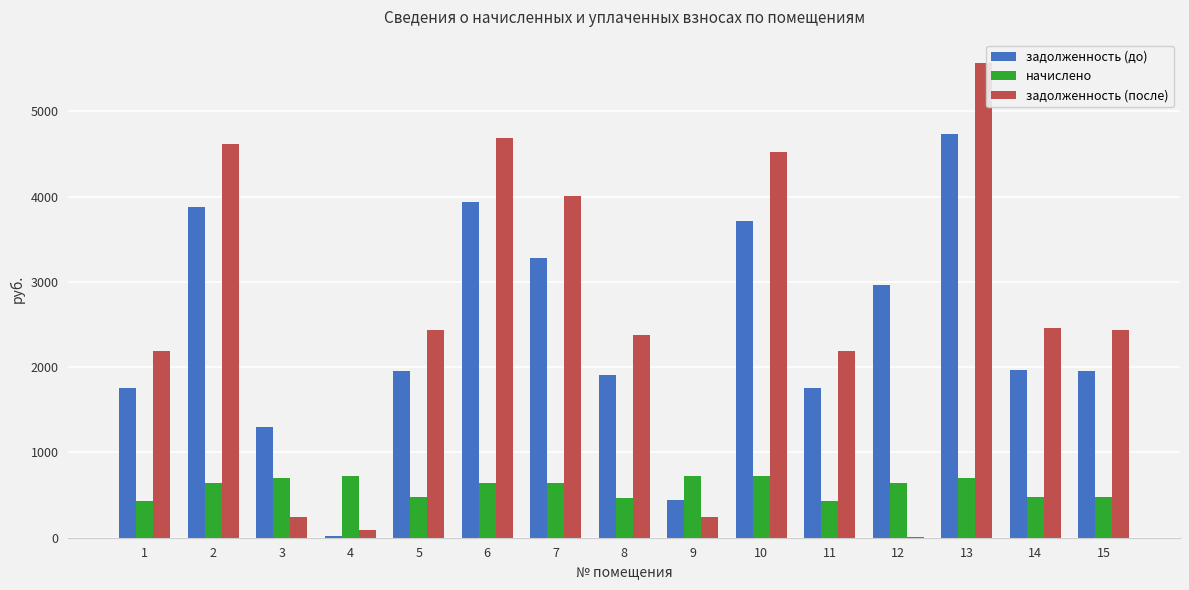

Where does the начислено series first go above 636?

2